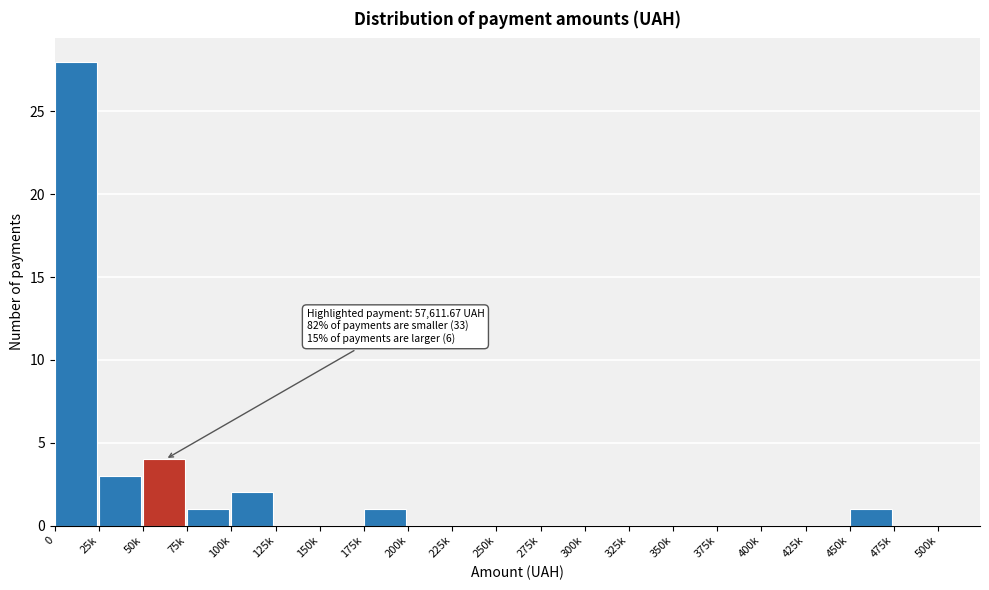

Reading right to left, what are all the values shown in this chart?

475k=0	450k=1	425k=0	400k=0	375k=0	350k=0	325k=0	300k=0	275k=0	250k=0	225k=0	200k=0	175k=1	150k=0	125k=0	100k=2	75k=1	50k=4	25k=3	0=28